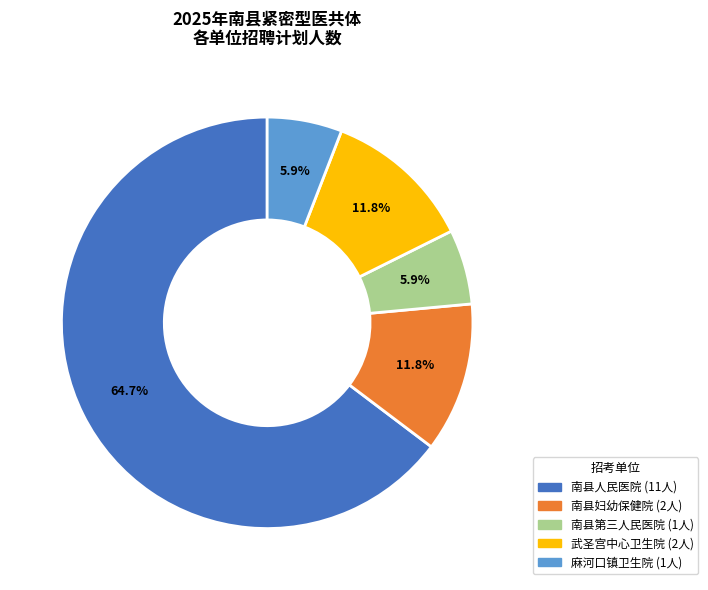

How many segments does this pie chart have?

5